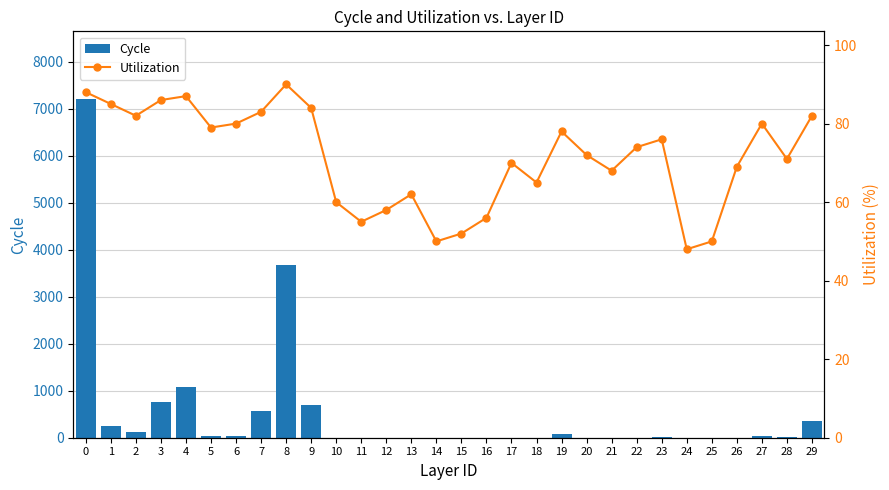

Reading left to right, transcribe all the data shown in this chart.

Cycle: 7205	251	119	756	1084	33	33	560	3681	688	1	0	0	0	0	0	0	0	0	75	2	0	4	15	0	0	4	41	7	352
Utilization: 88	85	82	86	87	79	80	83	90	84	60	55	58	62	50	52	56	70	65	78	72	68	74	76	48	50	69	80	71	82